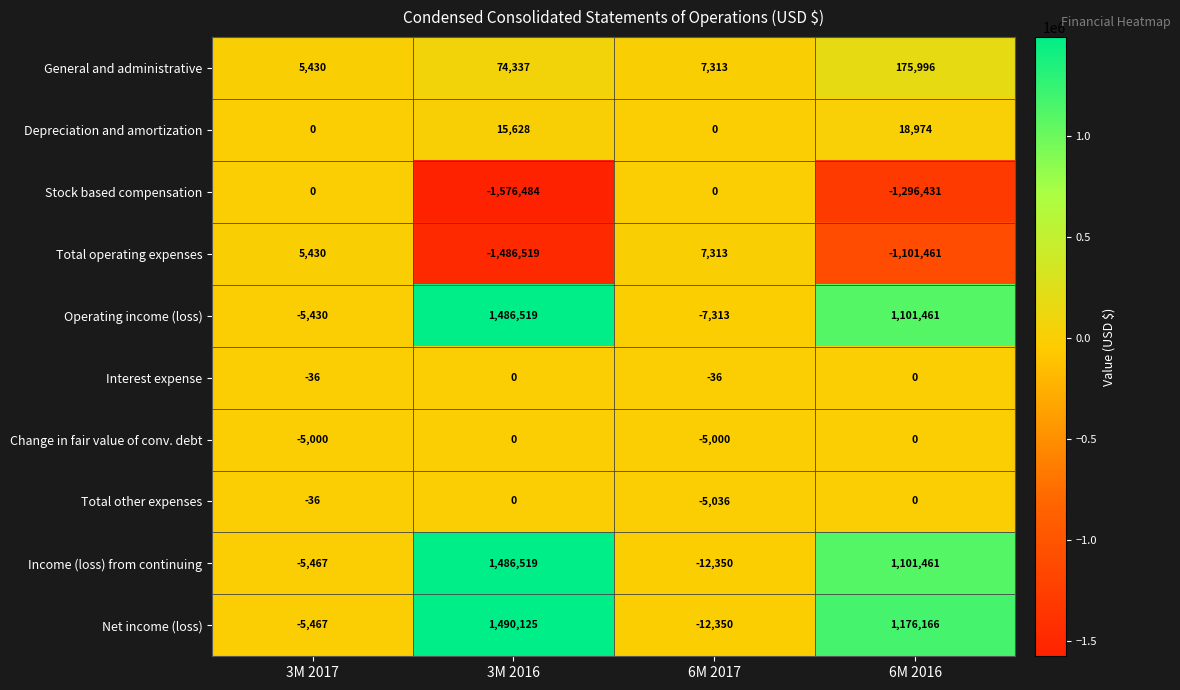

What is the spread (max minus min) of values at 3M 2016?

3066609